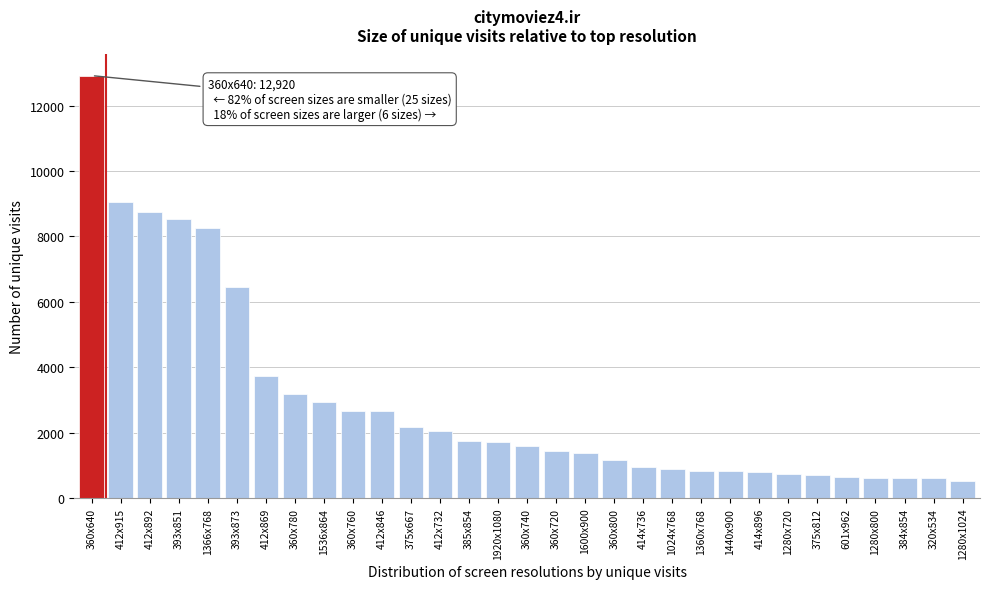

What is the ratio of the value at 1280x720 to the value at 414x736?

0.8